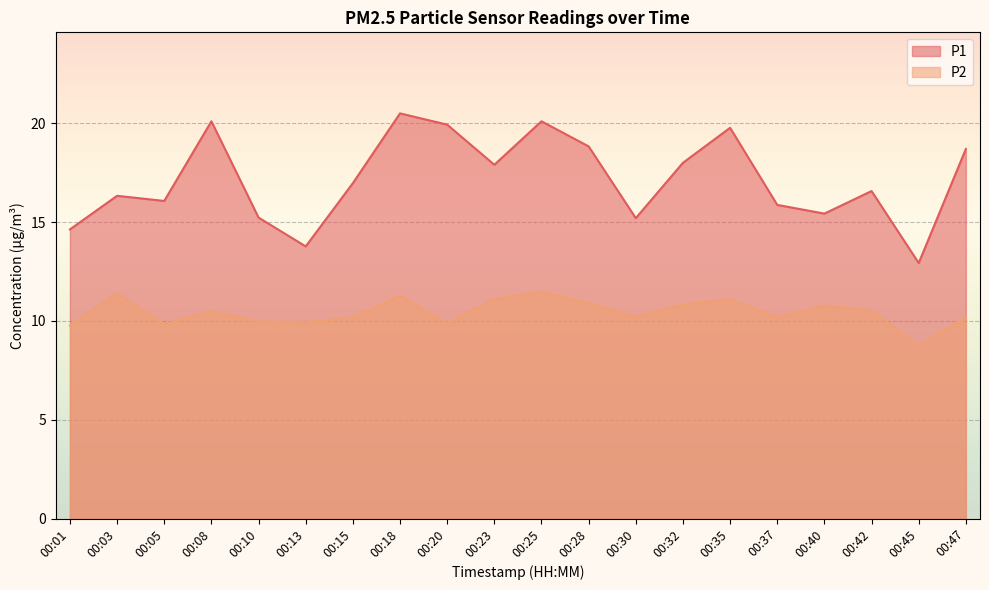

True or false: P2 and P1 cross at least once.

False